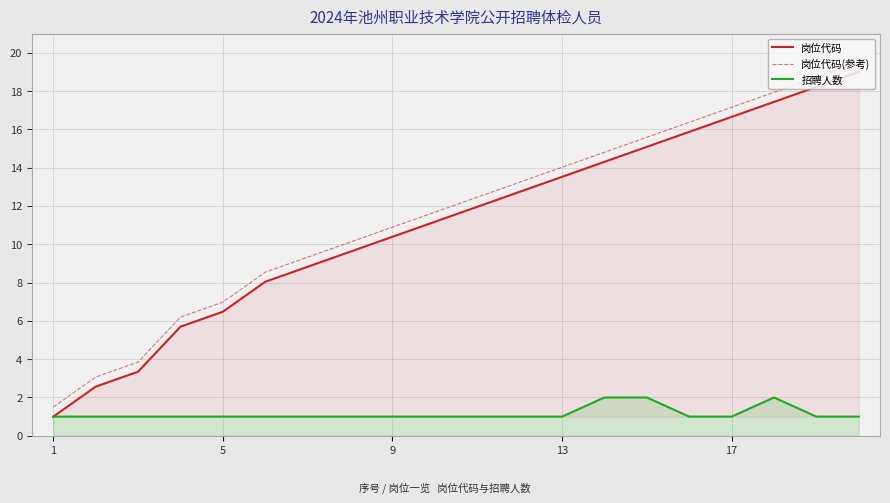

True or false: 岗位代码(参考) and 岗位代码 cross at least once.

False